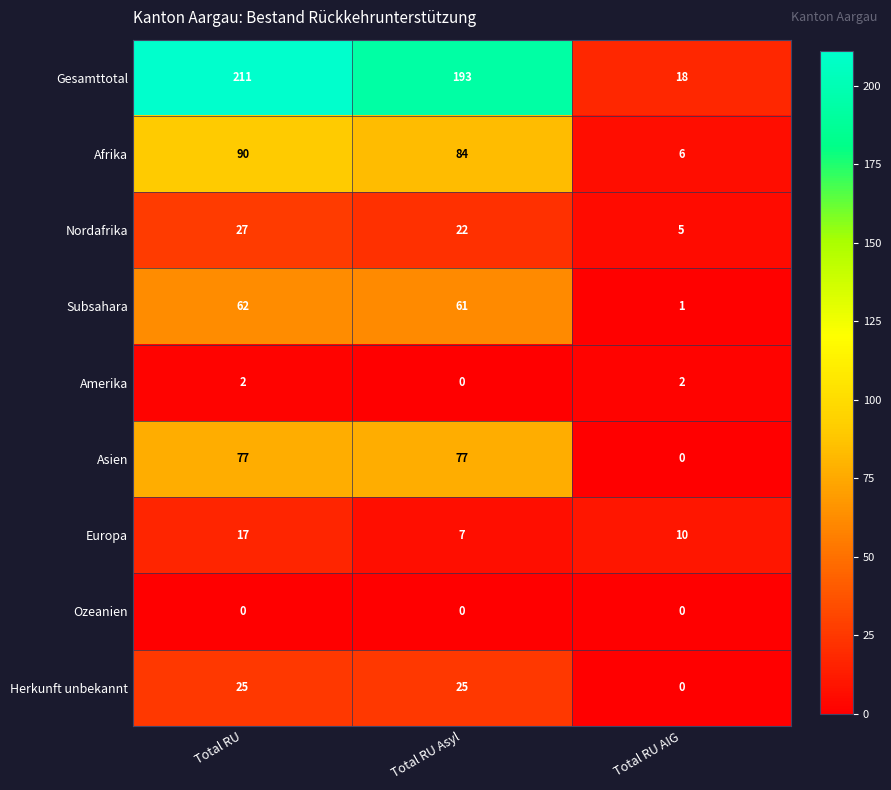

Between Total RU and Total RU AIG, which series saw the biggest shift?

Gesamttotal